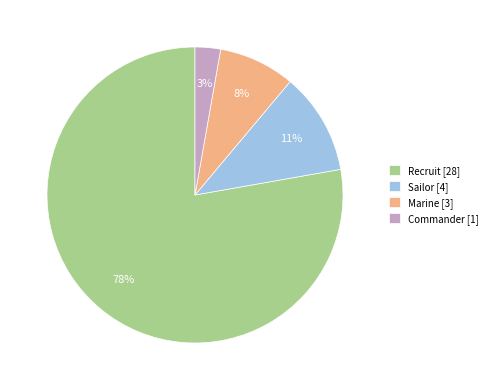

To the nearest percent, what is the difference between the largest and smallest slice percentages?

75%